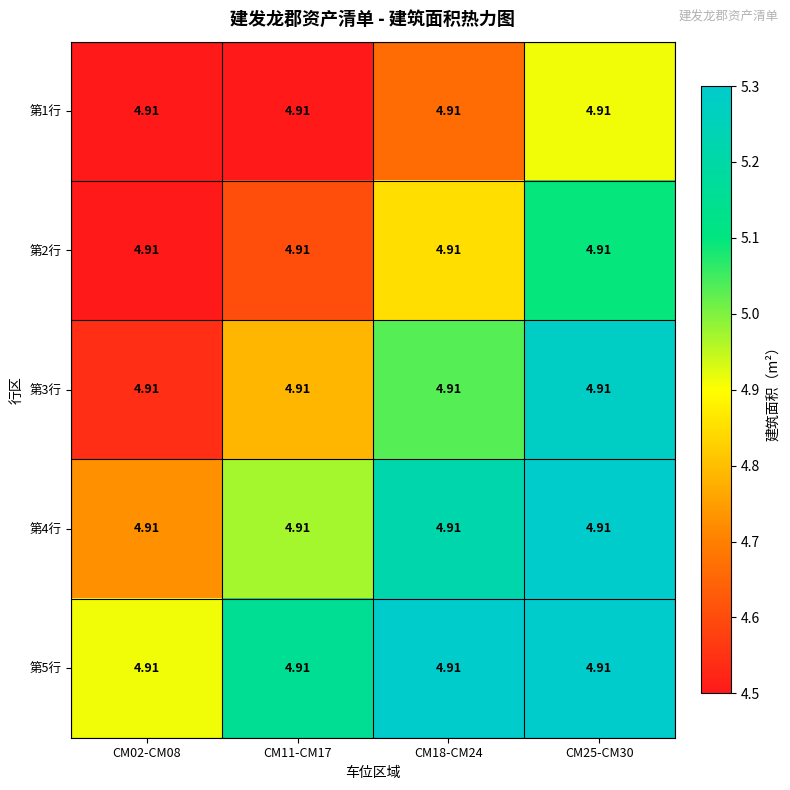

At which label does 第2行 reach its minimum?

CM02-CM08